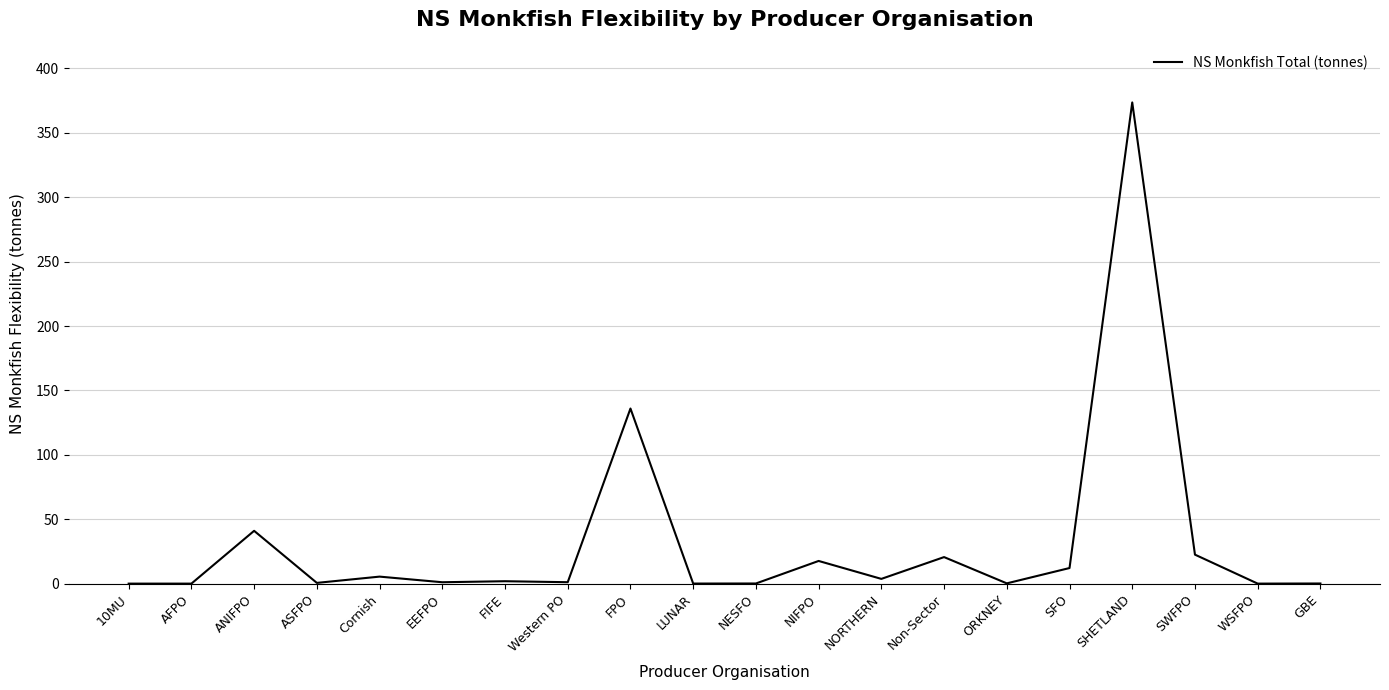

What position from the left is SFO?

16